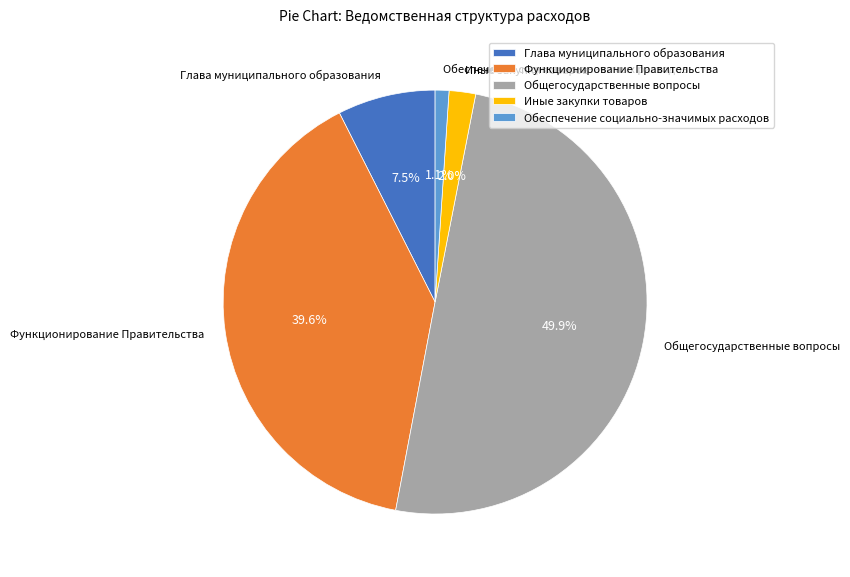

To the nearest percent, what is the average slice percentage?

20%